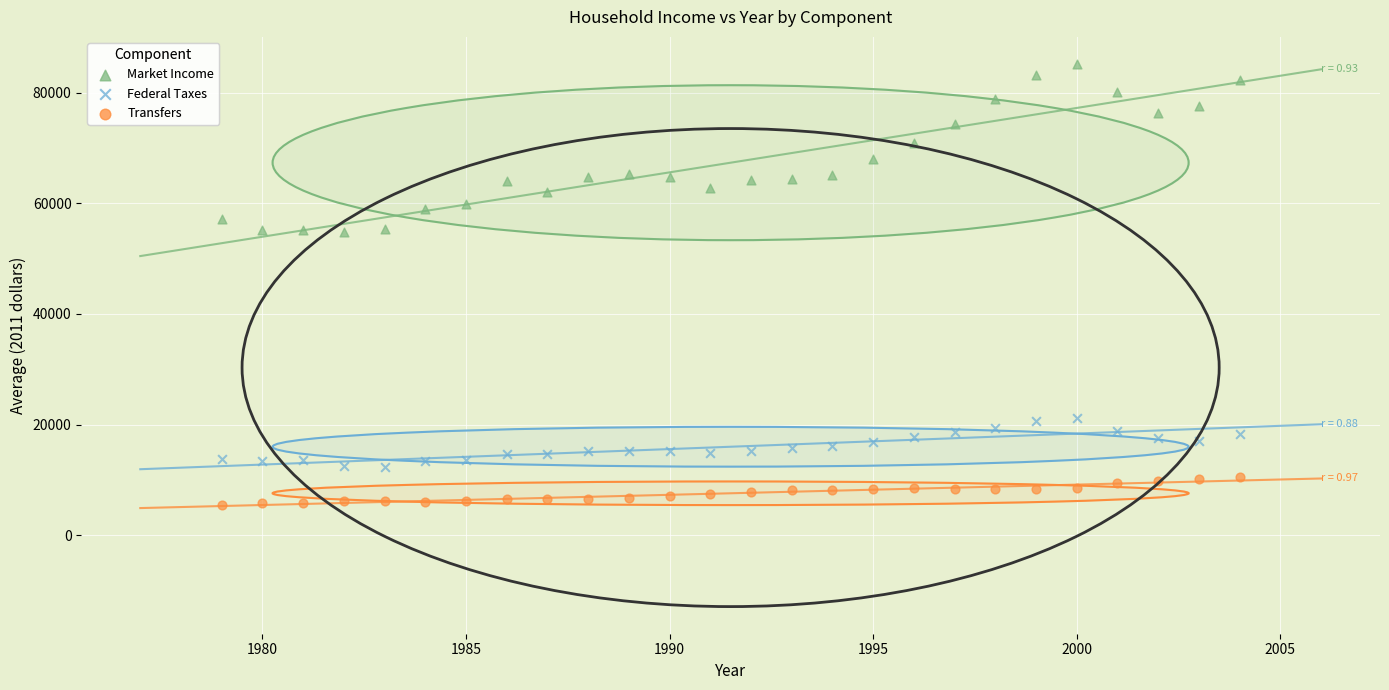

Across all data points, what is the range of X values (max minus min)?

25